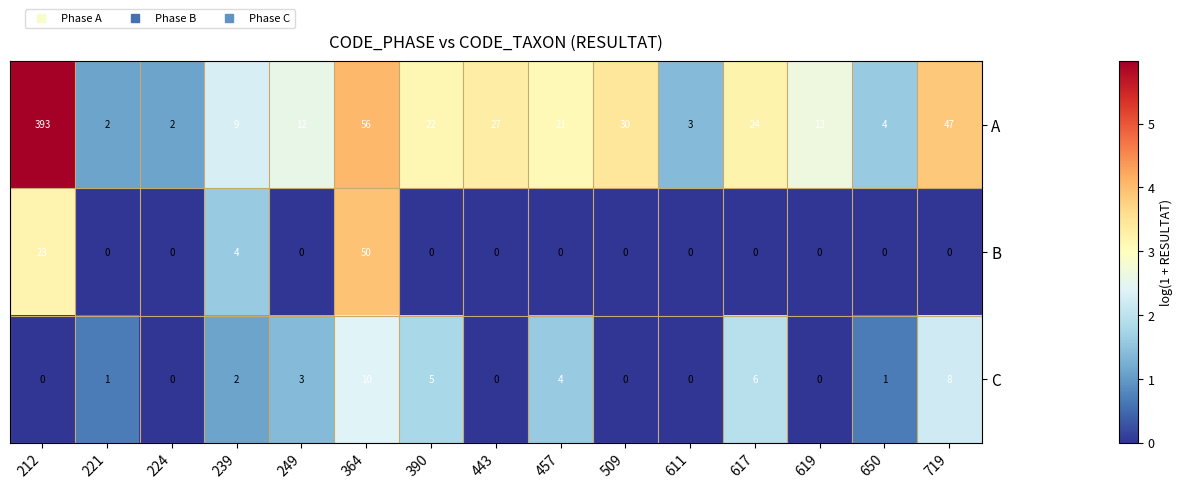

Rank the series at 650 from lowest to highest value.

B, C, A